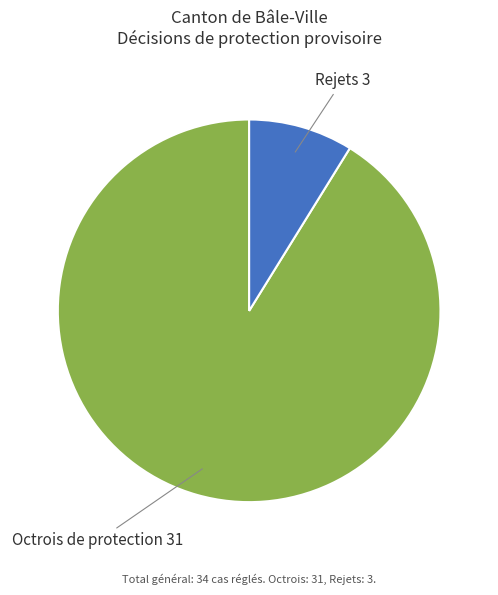

What is the ratio of the value at Octrois de protection to the value at Rejets?

10.3